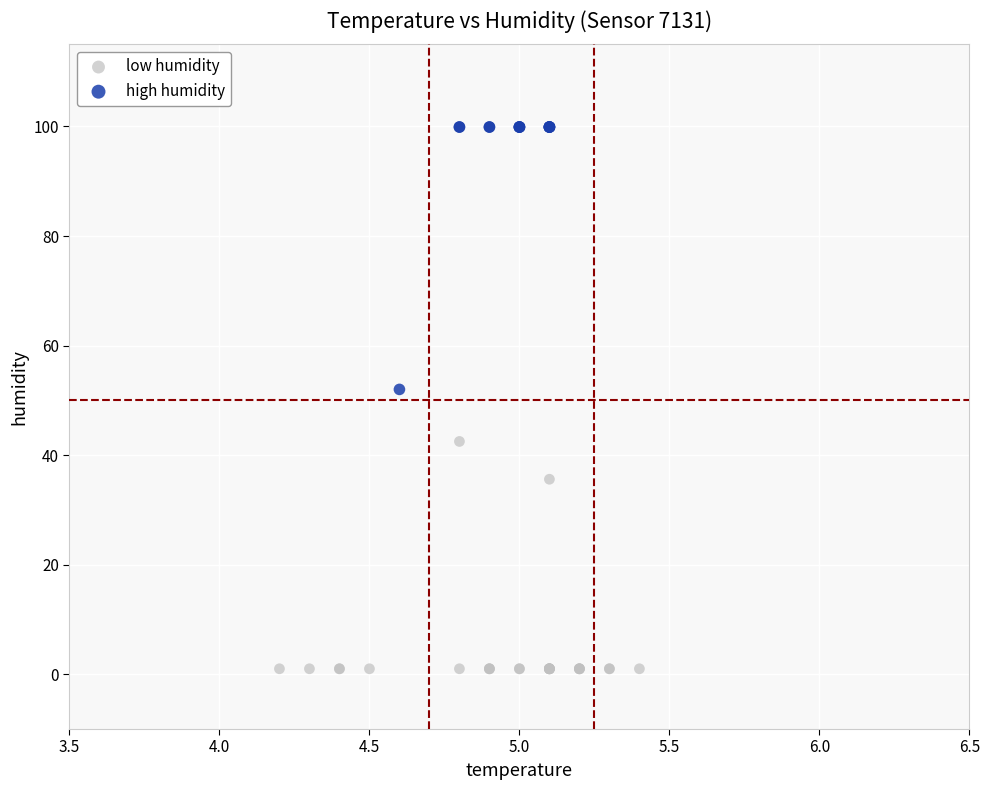

Which series reaches the maximum Y coordinate?

high humidity